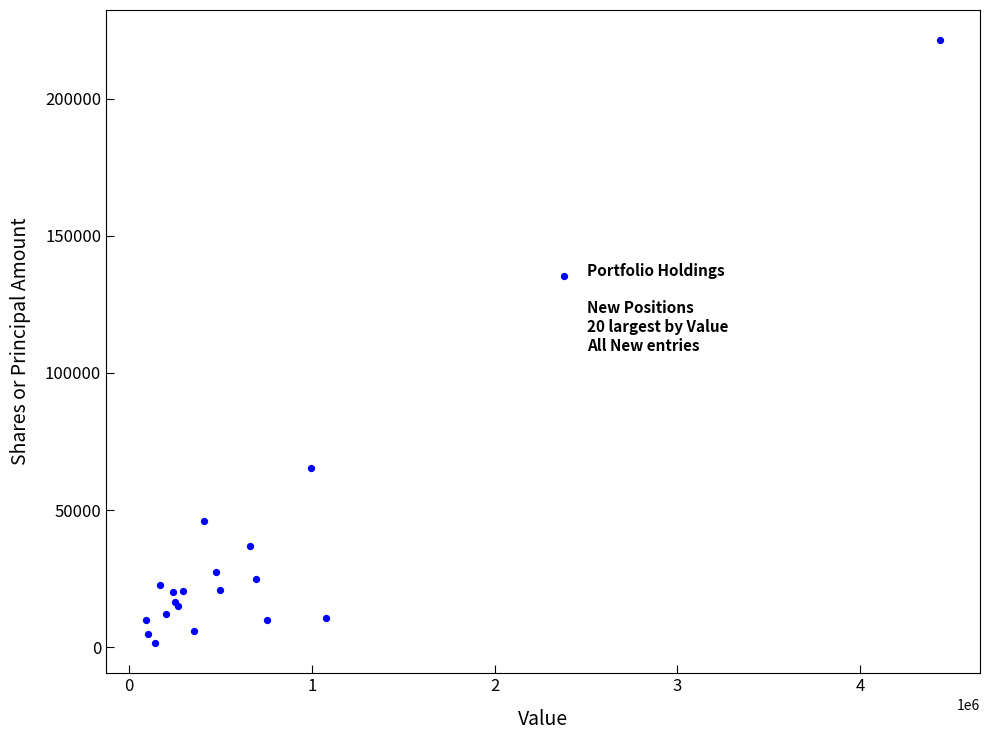

What Y value in the scatter plot is closest to 111414?

135326